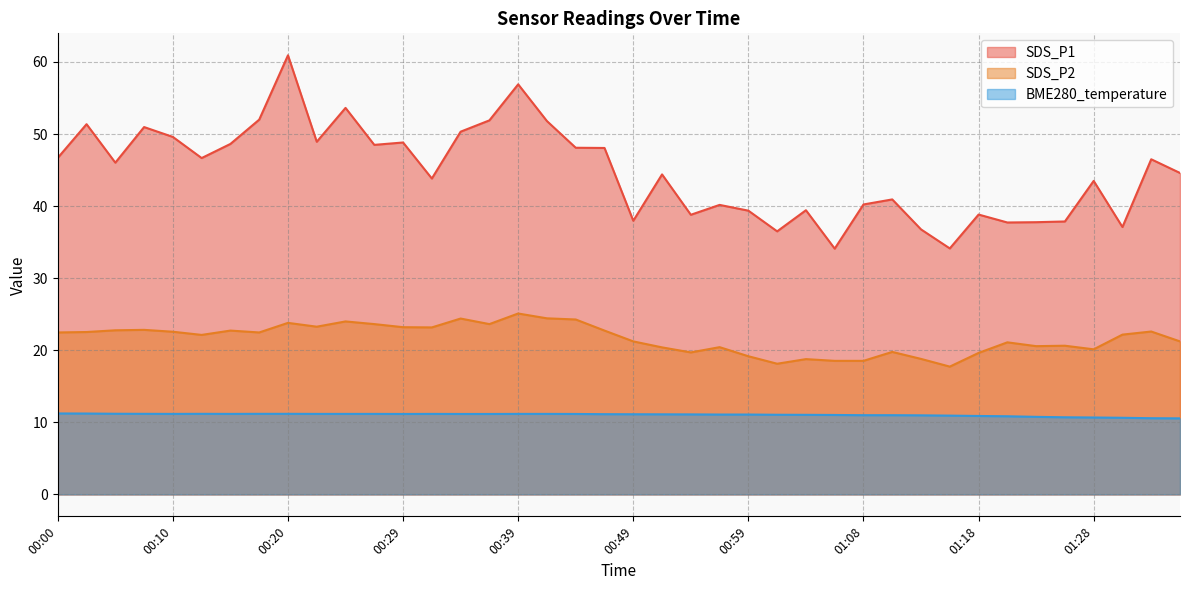

The value of SDS_P1 at 00:00 is 30.3. True or false?

False